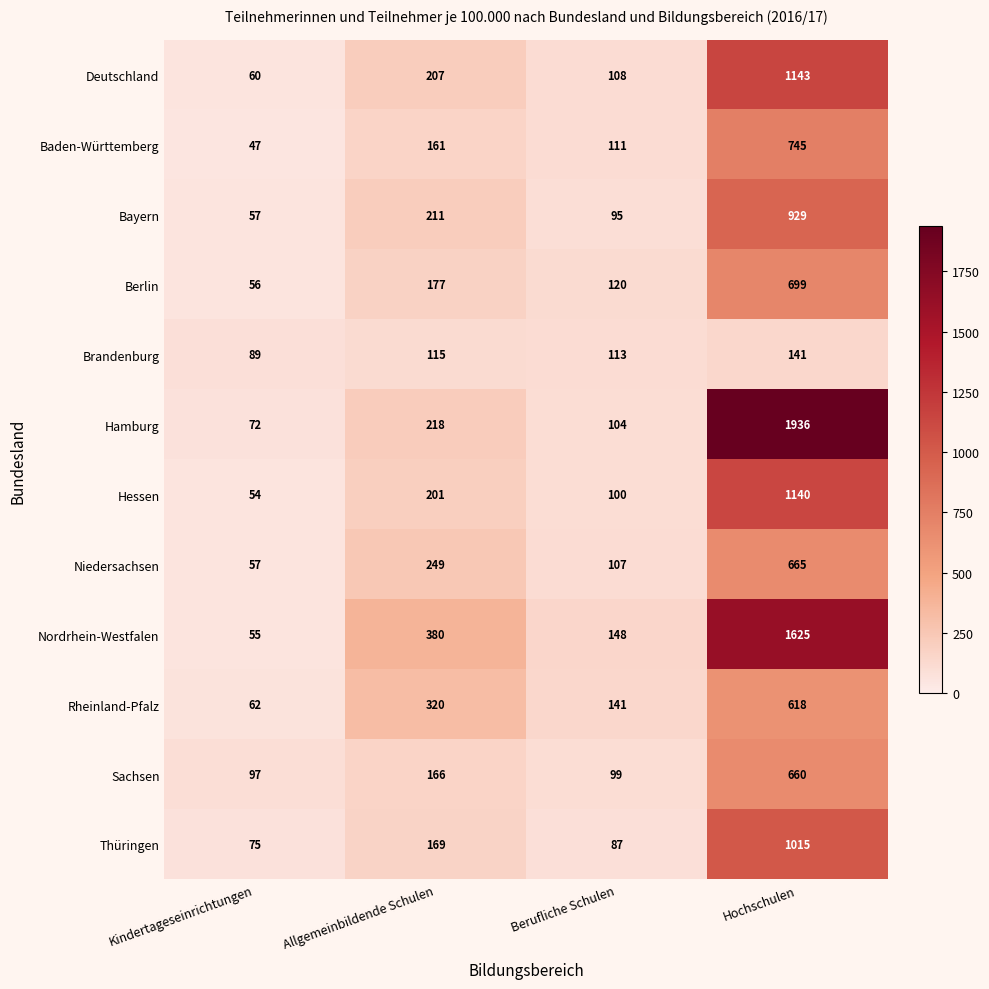

What is the difference between the second highest and minimum values in the Thüringen series?

94